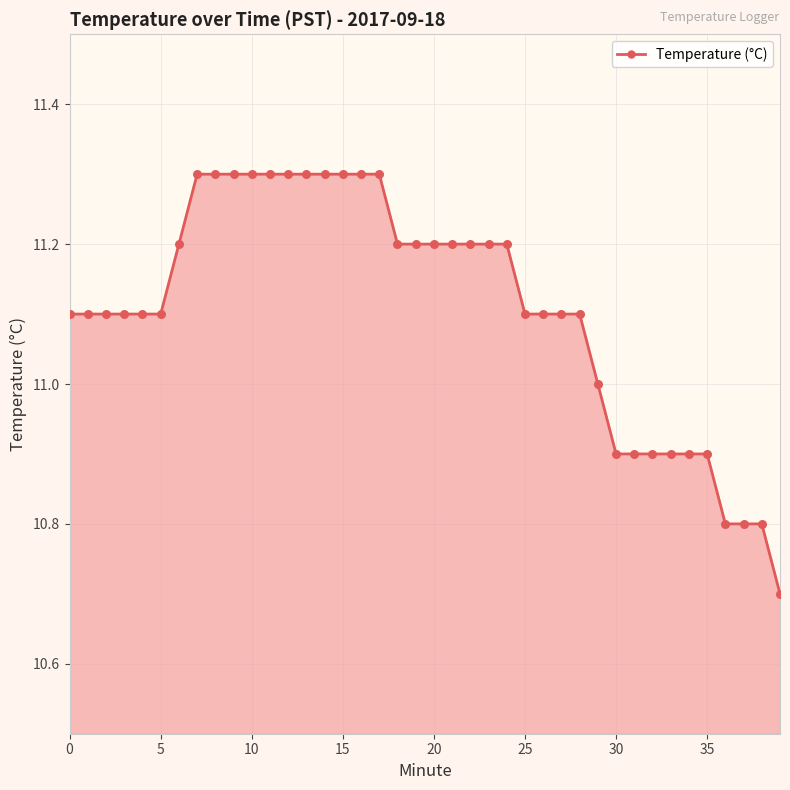

What is the greatest value displayed?

11.3